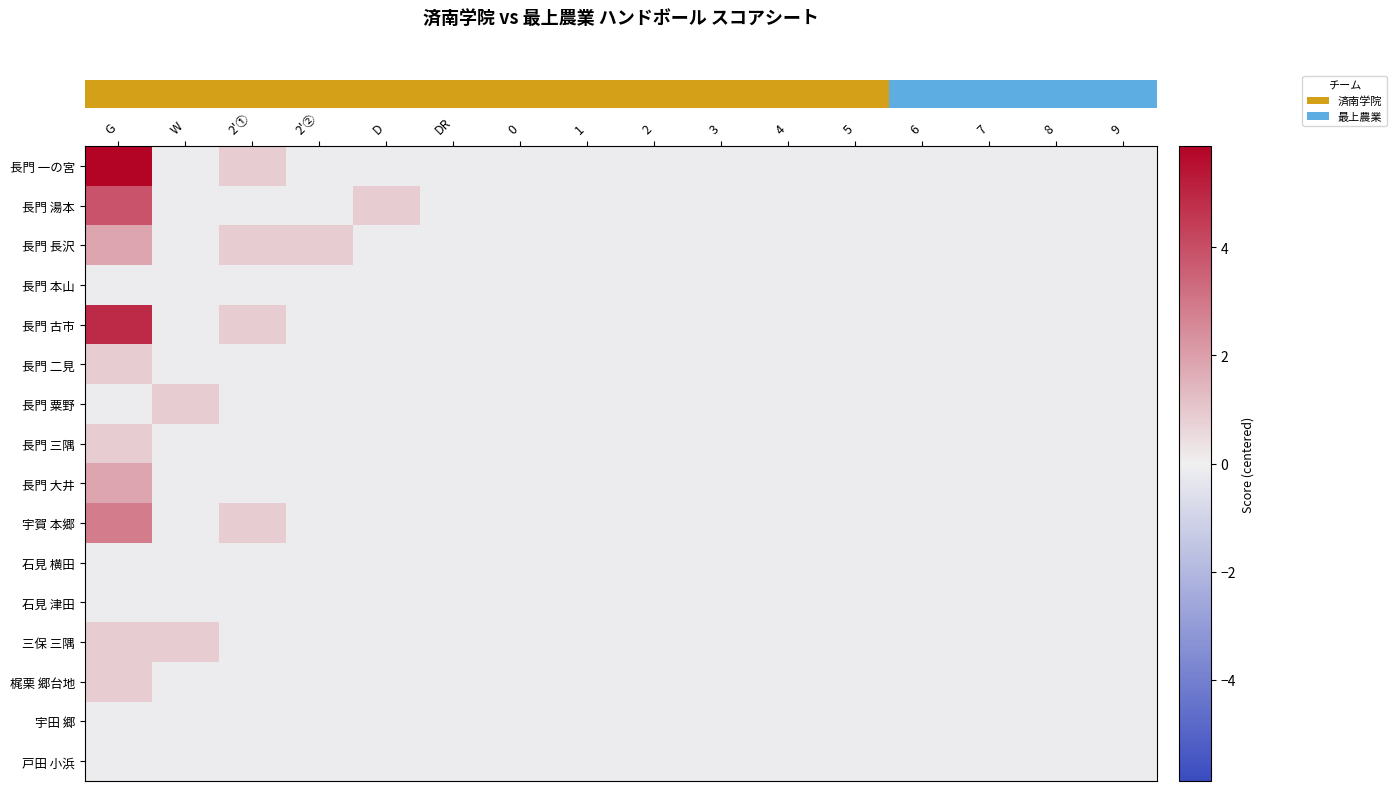

Which label corresponds to the smallest value in the chart?

W